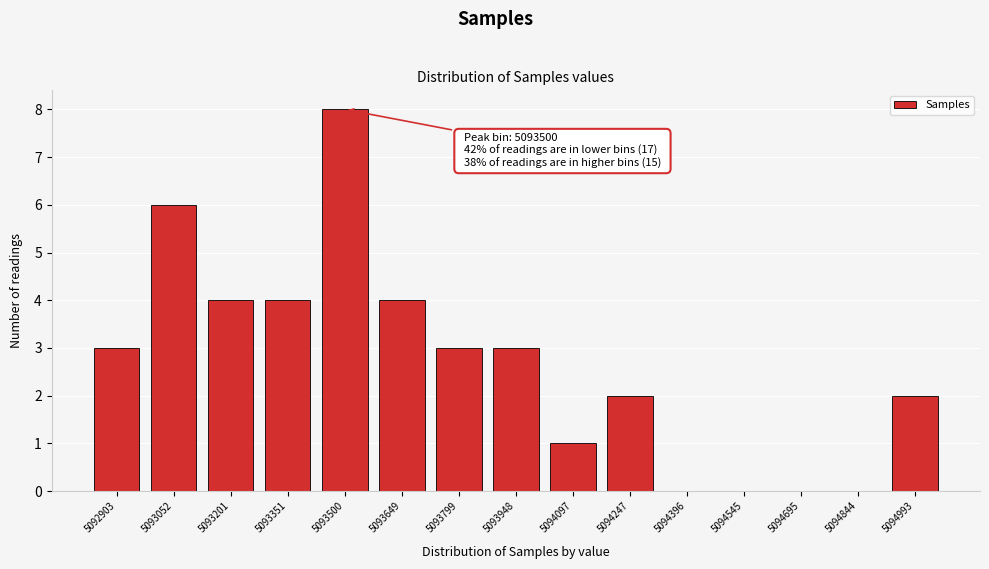

Reading left to right, extract all data points from this chart.

5092903=3	5093052=6	5093201=4	5093351=4	5093500=8	5093649=4	5093799=3	5093948=3	5094097=1	5094247=2	5094396=0	5094545=0	5094695=0	5094844=0	5094993=2